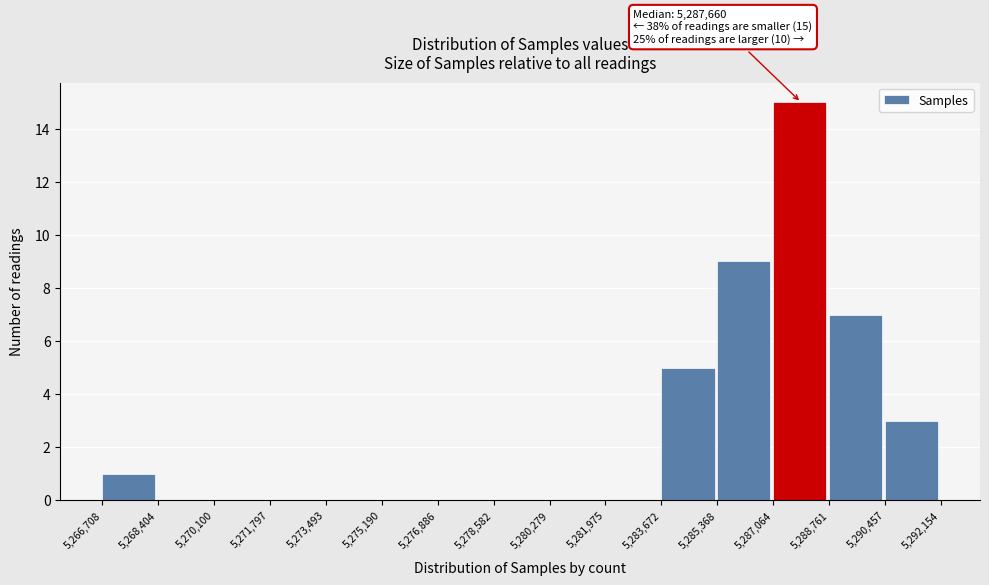

Over which range of the x-axis is the bar tallest?

5,287,064 to 5,288,761